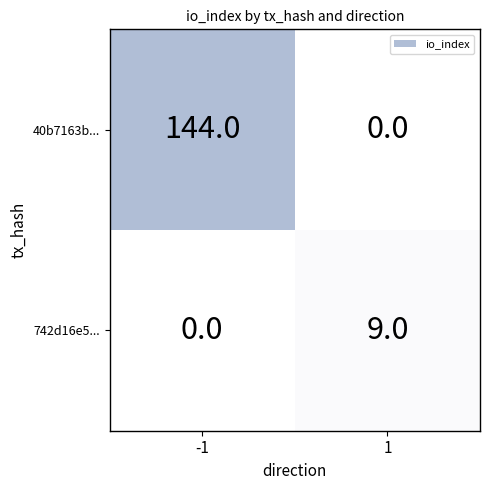

Is it true that 742d16e5... equals -6 at -1?

False